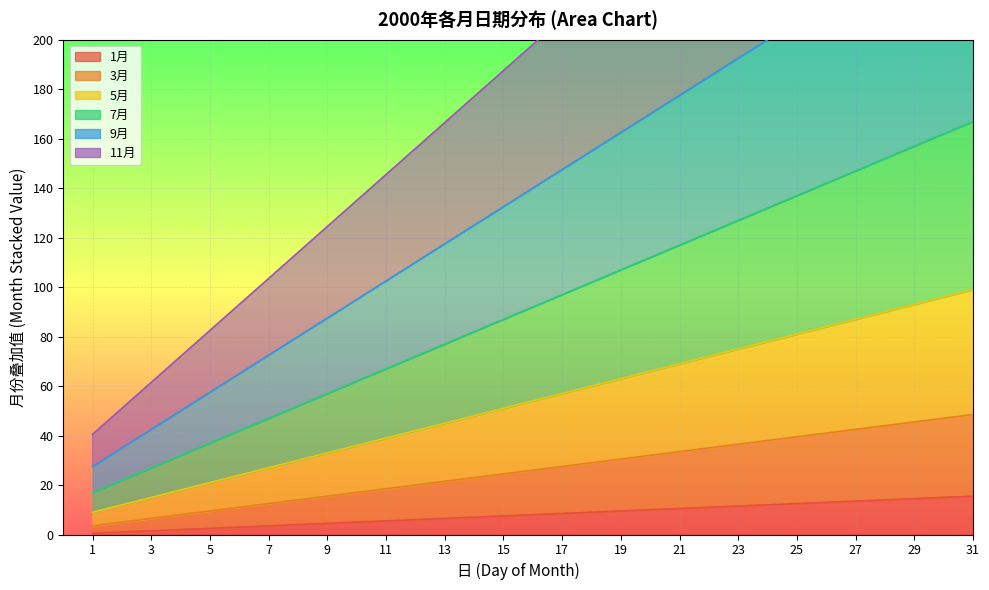

At 7, list the series in order from largest to smallest.

11月, 9月, 7月, 5月, 3月, 1月